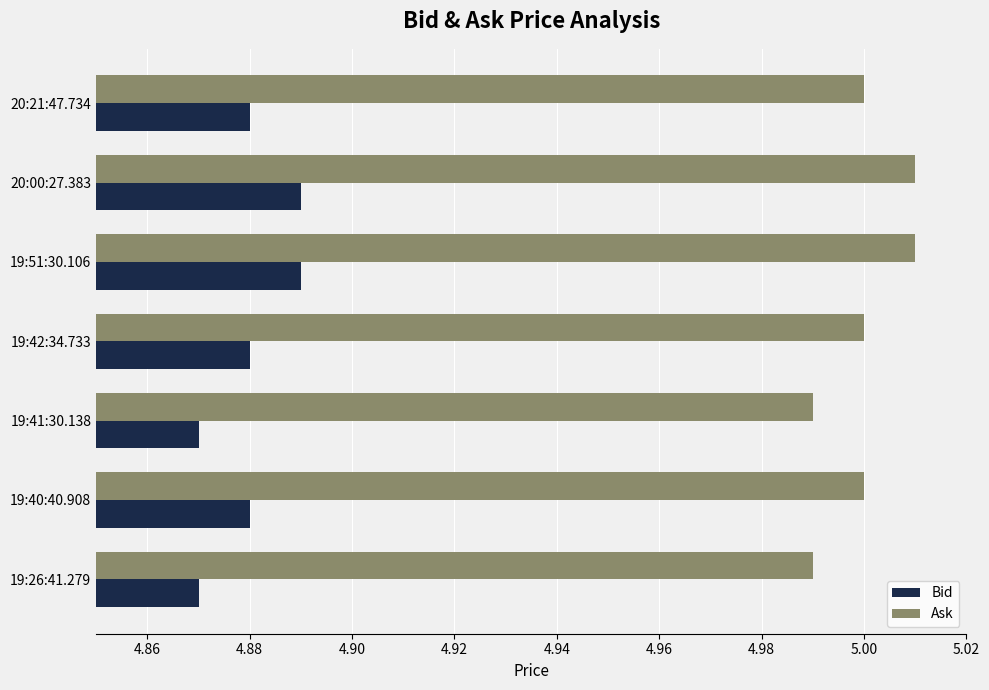

What is the sum of the Ask values at 20:00:27.383 and 19:51:30.106?

10.0